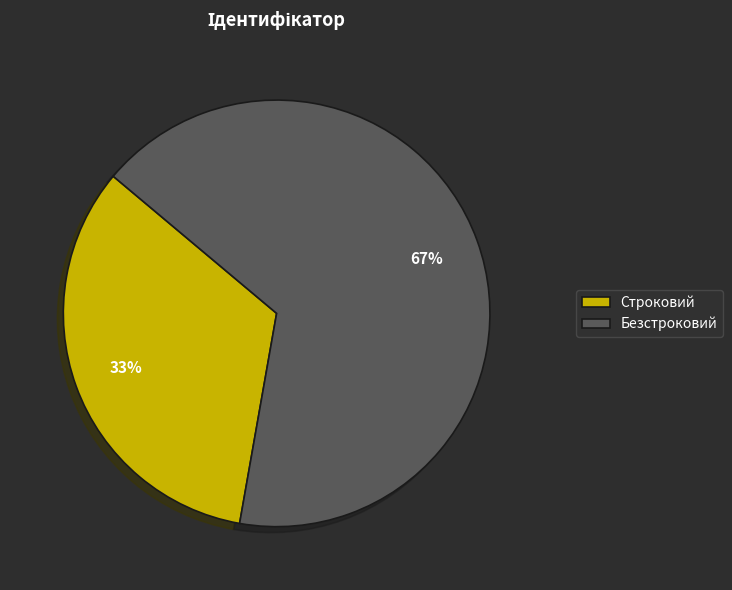

To the nearest percent, what percentage of the pie is Безстроковий?

67%